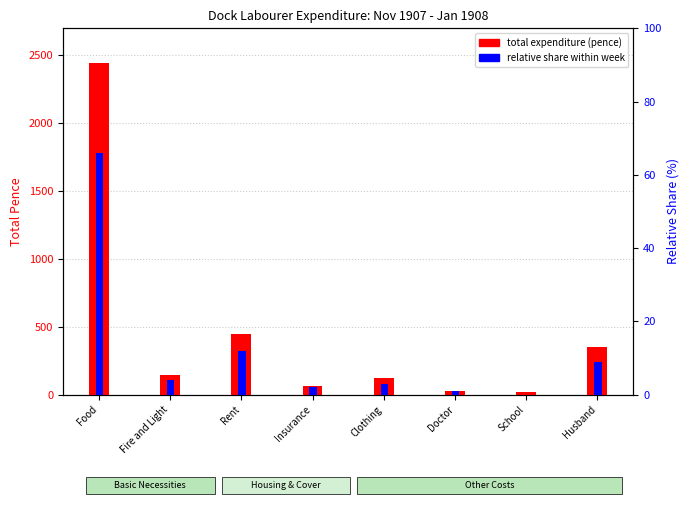

Rank the series at Fire and Light from lowest to highest value.

relative share within week, total expenditure (pence)